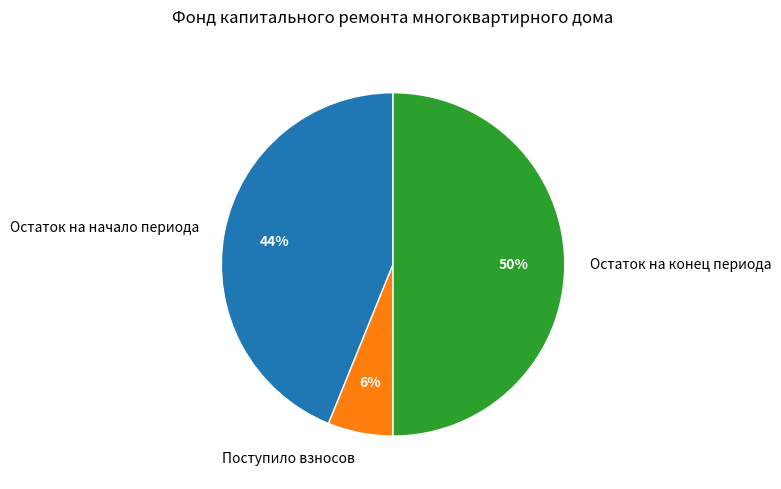

Which has a higher value, Остаток на конец периода or Поступило взносов?

Остаток на конец периода